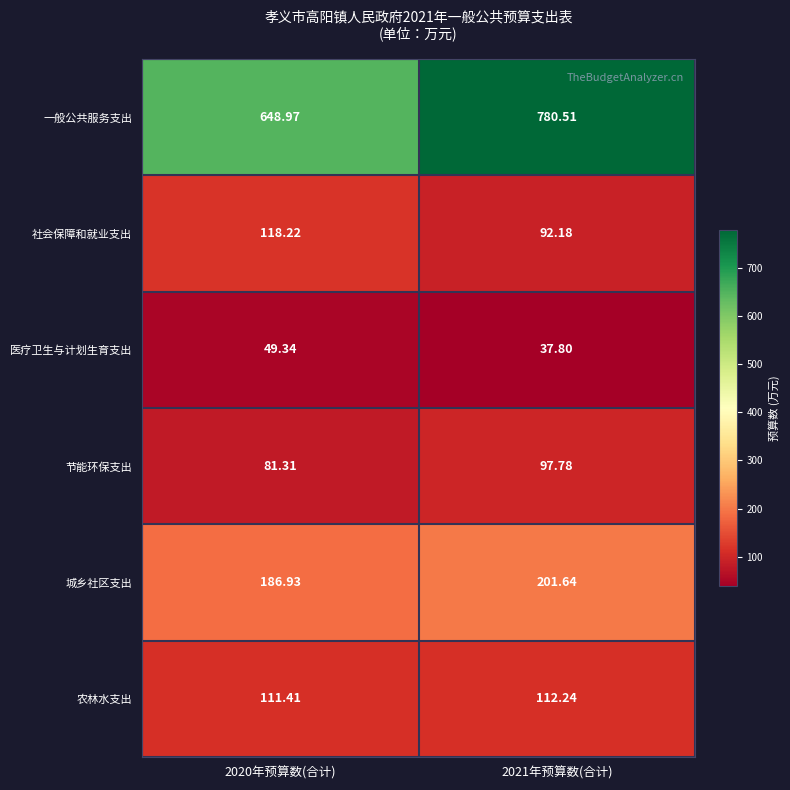

Rank the series at 2020年预算数(合计) from lowest to highest value.

医疗卫生与计划生育支出, 节能环保支出, 农林水支出, 社会保障和就业支出, 城乡社区支出, 一般公共服务支出